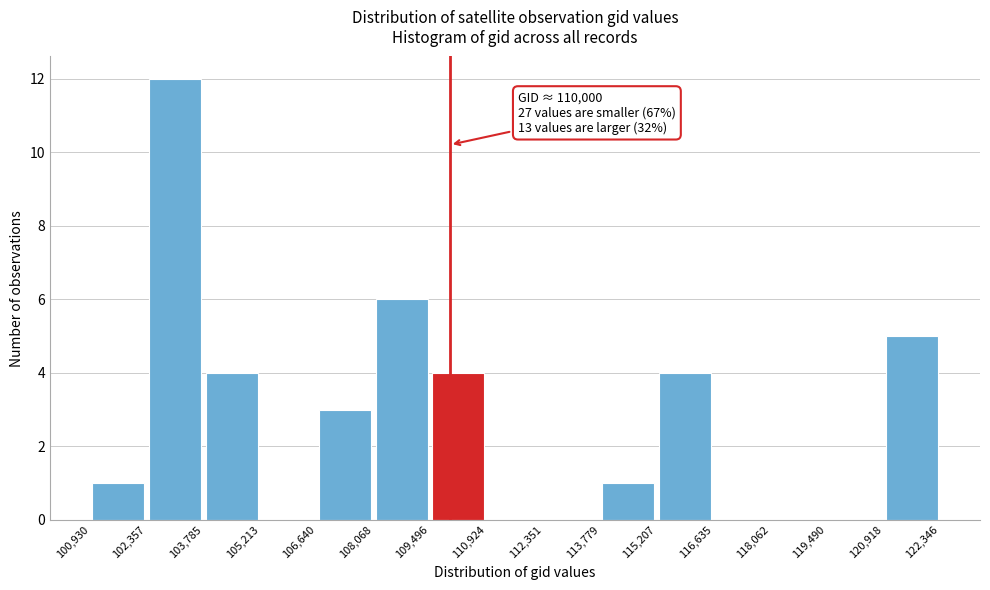

Over which range of the x-axis is the bar tallest?

102,357 to 103,785